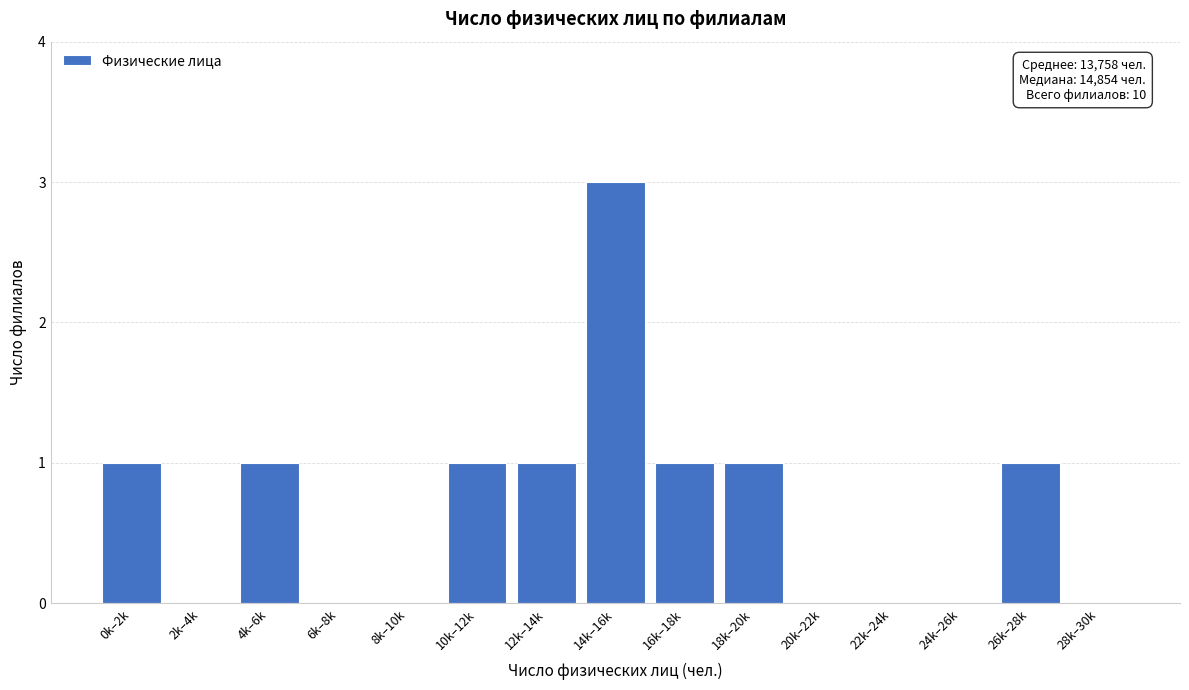

Reading left to right, what are all the values shown in this chart?

0k–2k=1	2k–4k=0	4k–6k=1	6k–8k=0	8k–10k=0	10k–12k=1	12k–14k=1	14k–16k=3	16k–18k=1	18k–20k=1	20k–22k=0	22k–24k=0	24k–26k=0	26k–28k=1	28k–30k=0